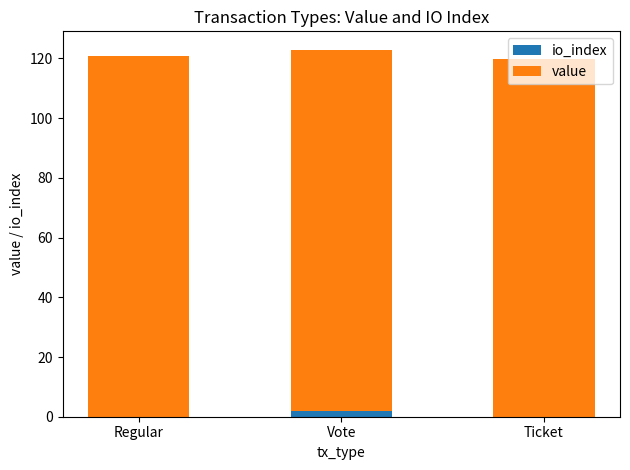

What is the total value across all series at Ticket?

119.9